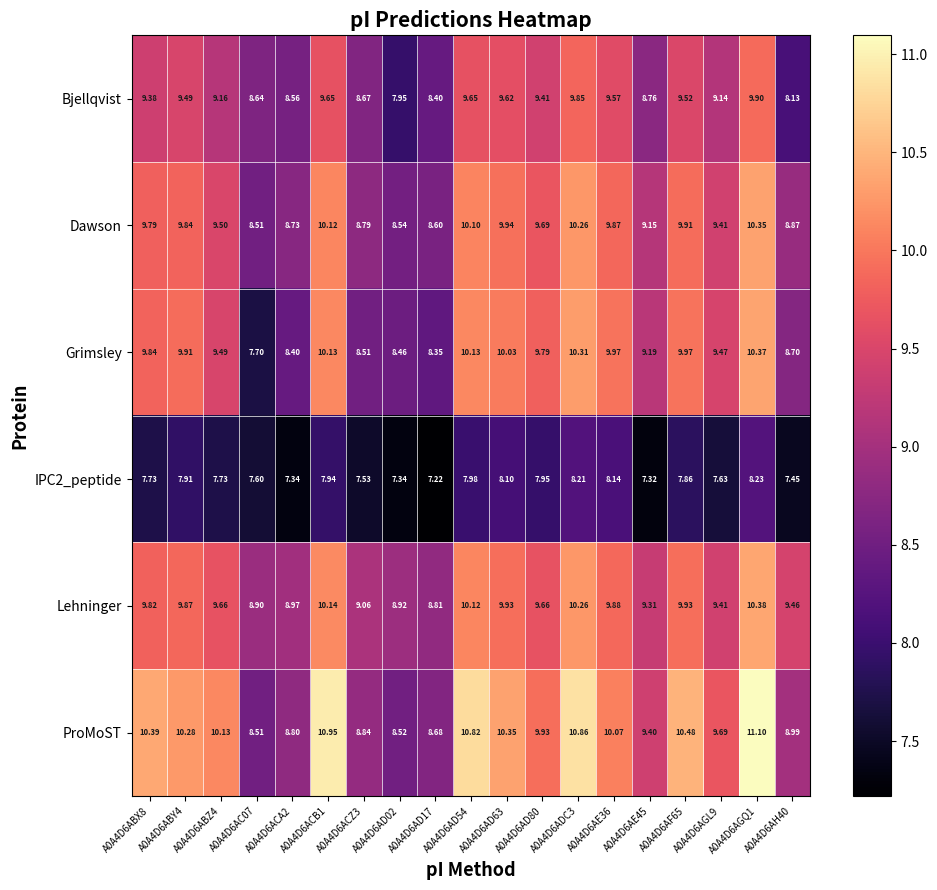

Which series has the largest range (max minus min)?

Grimsley